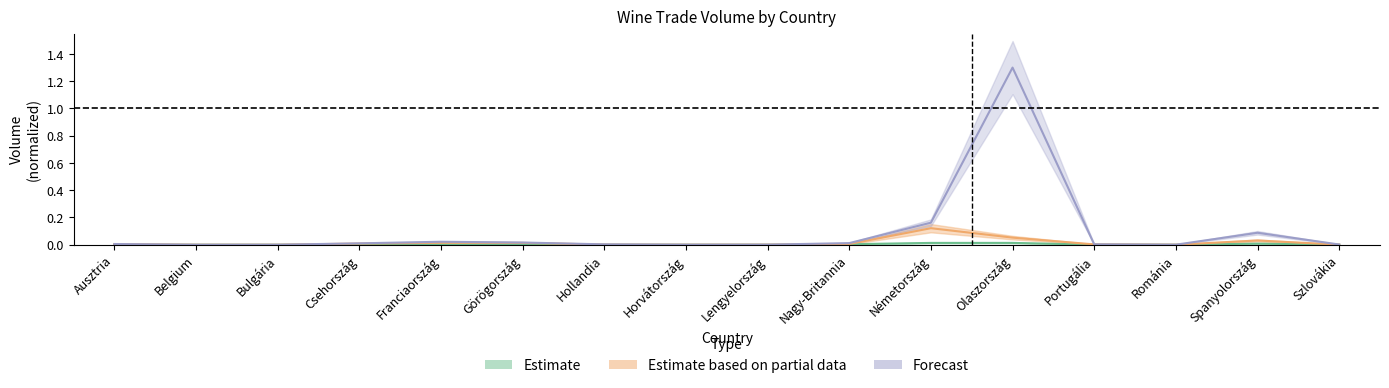

At which category is the sum across all series the highest?

Olaszország